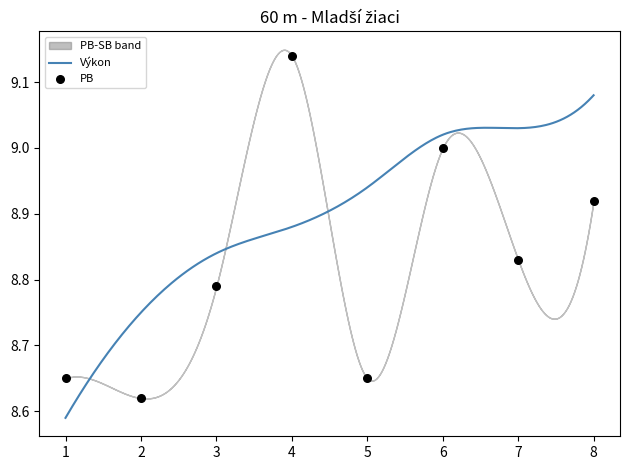

Which series has the largest total across all categories?

Výkon